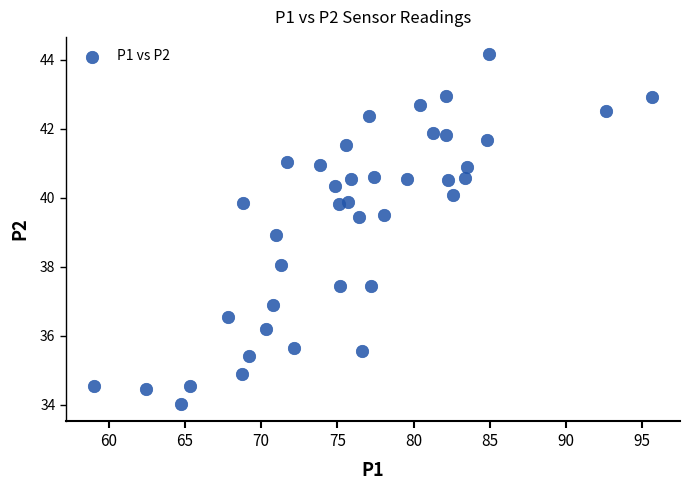

What is the range of Y values (max minus min)?

10.1